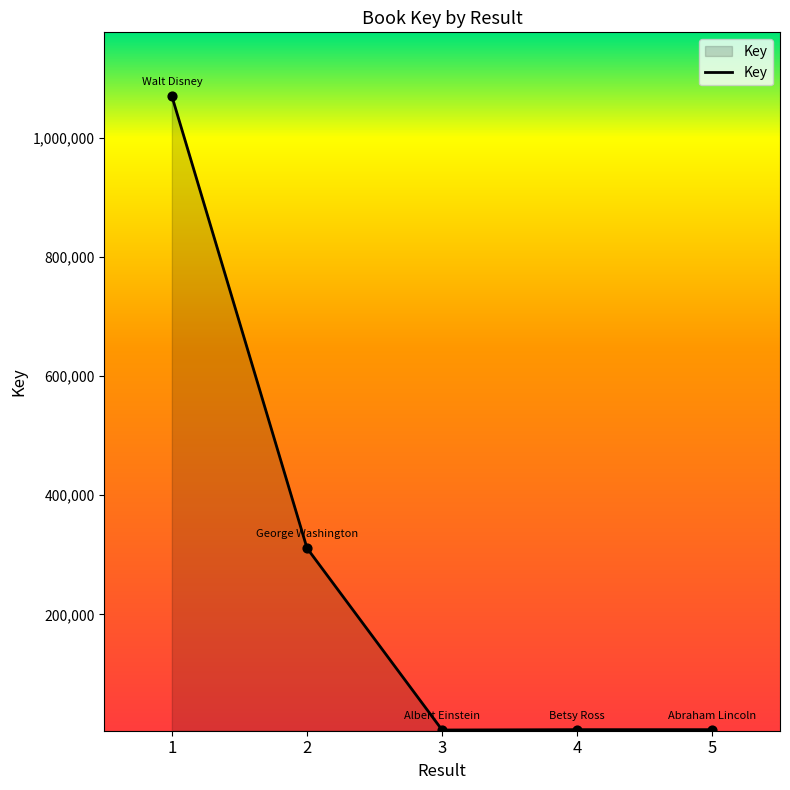

What is the change in value from 1 to 5?

-1063619